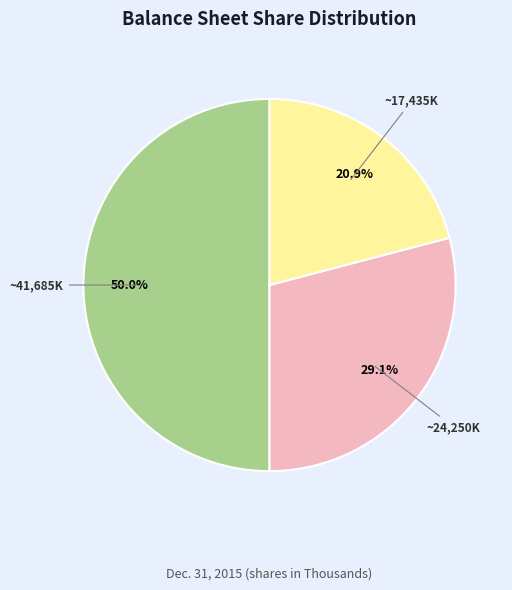

Does ~24,250K represent more than half of the total?

No